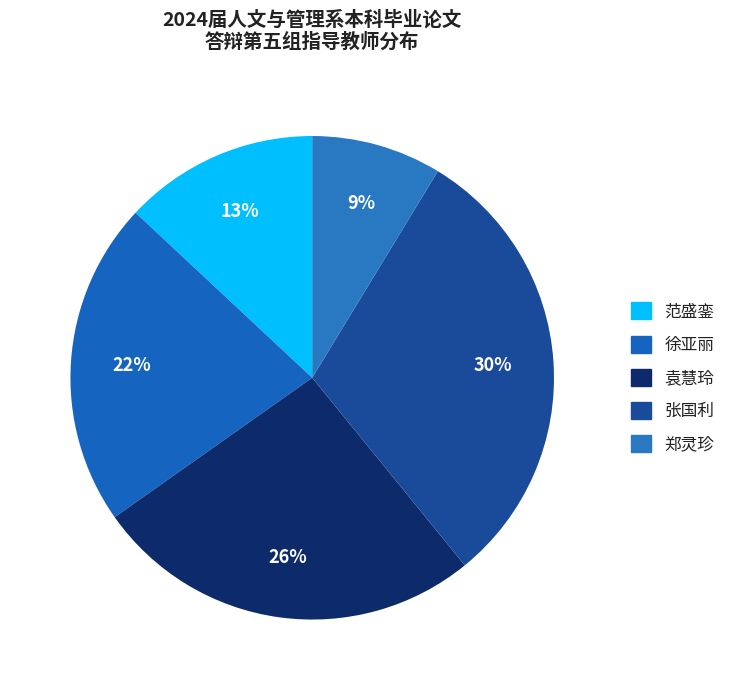

To the nearest percent, what portion does 徐亚丽 represent?

22%